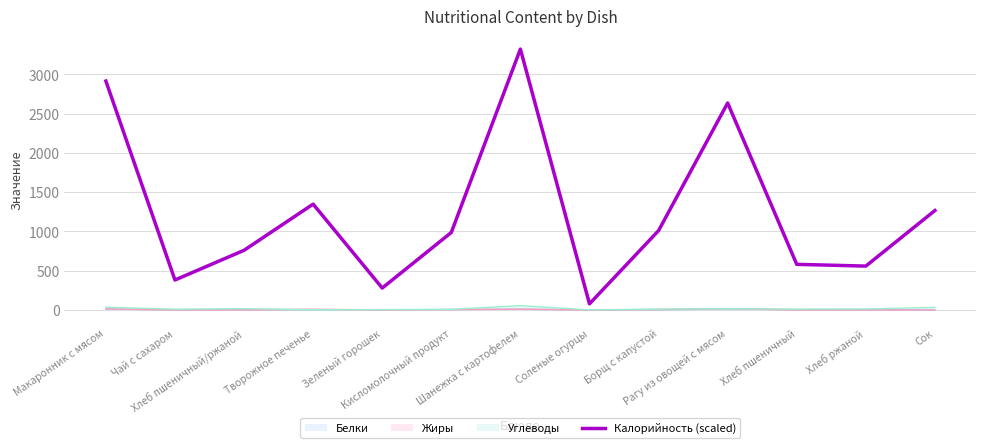

What is the difference between the values at Кисломолочный продукт and Борщ с капустой?

23.3